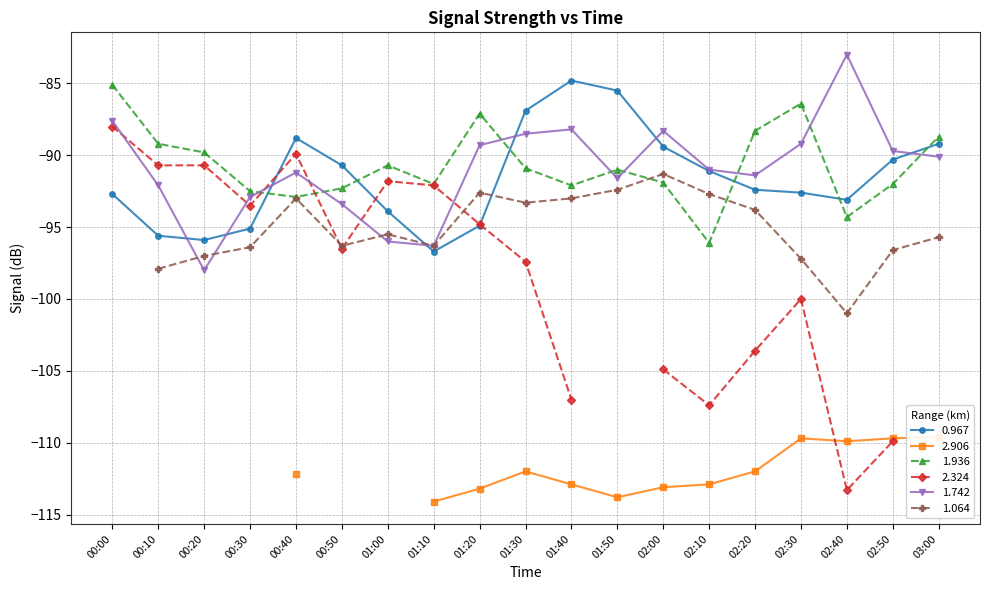

True or false: 0.967 and 1.936 intersect in this chart.

True